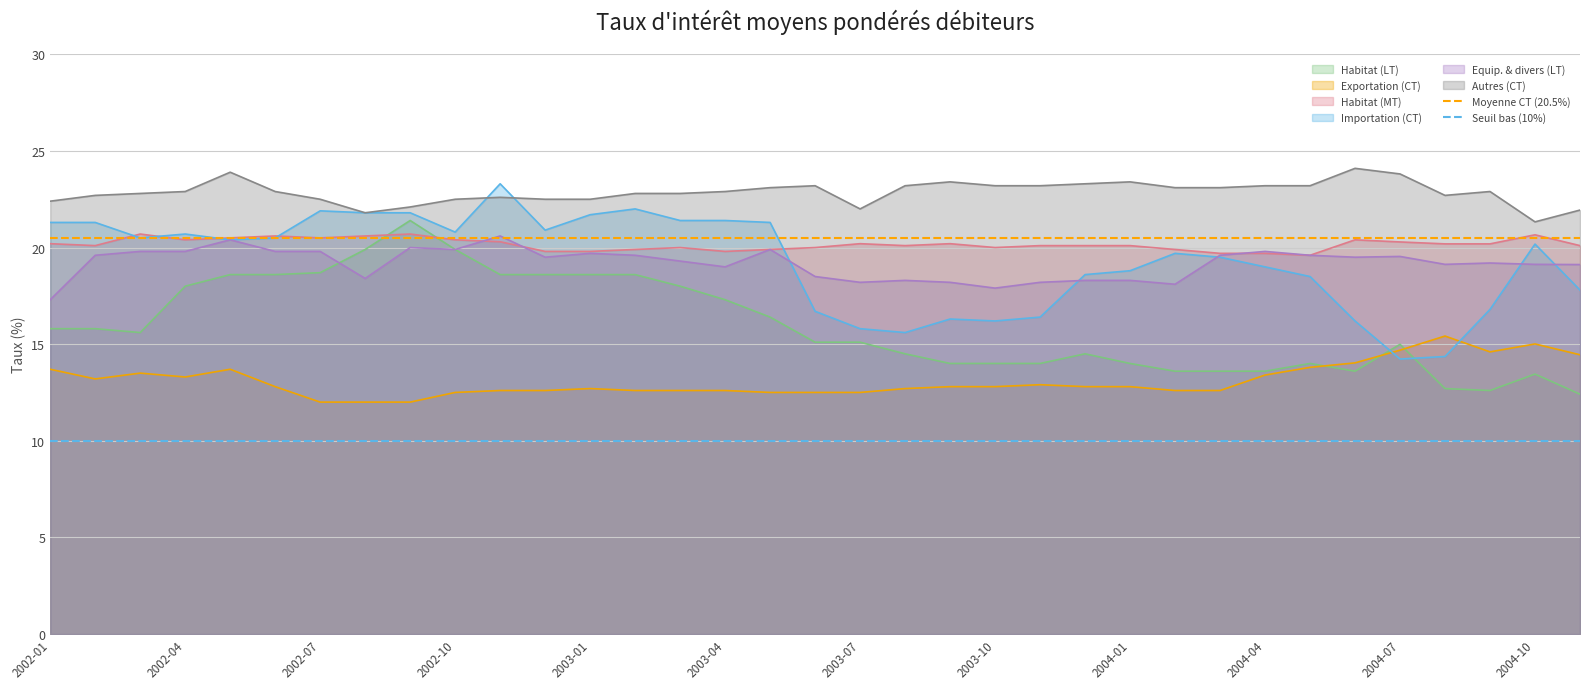

What is the highest value of the Autres (CT) series?

24.1